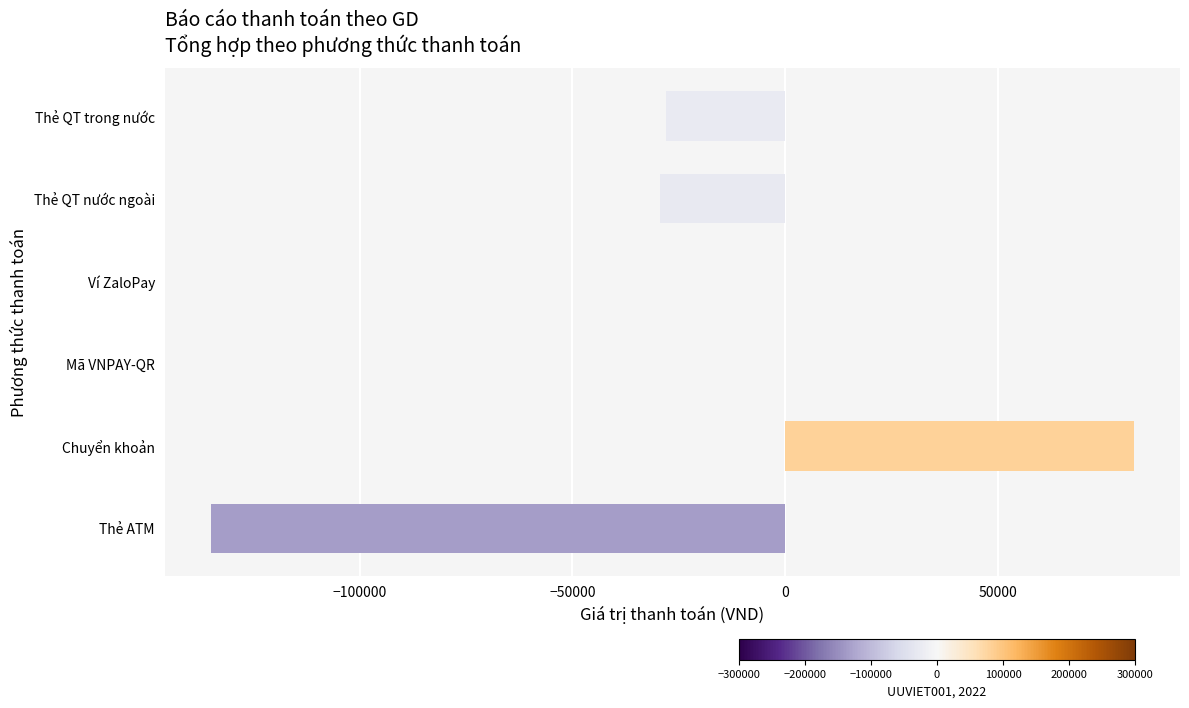

The value at Ví ZaloPay is 0. True or false?

True